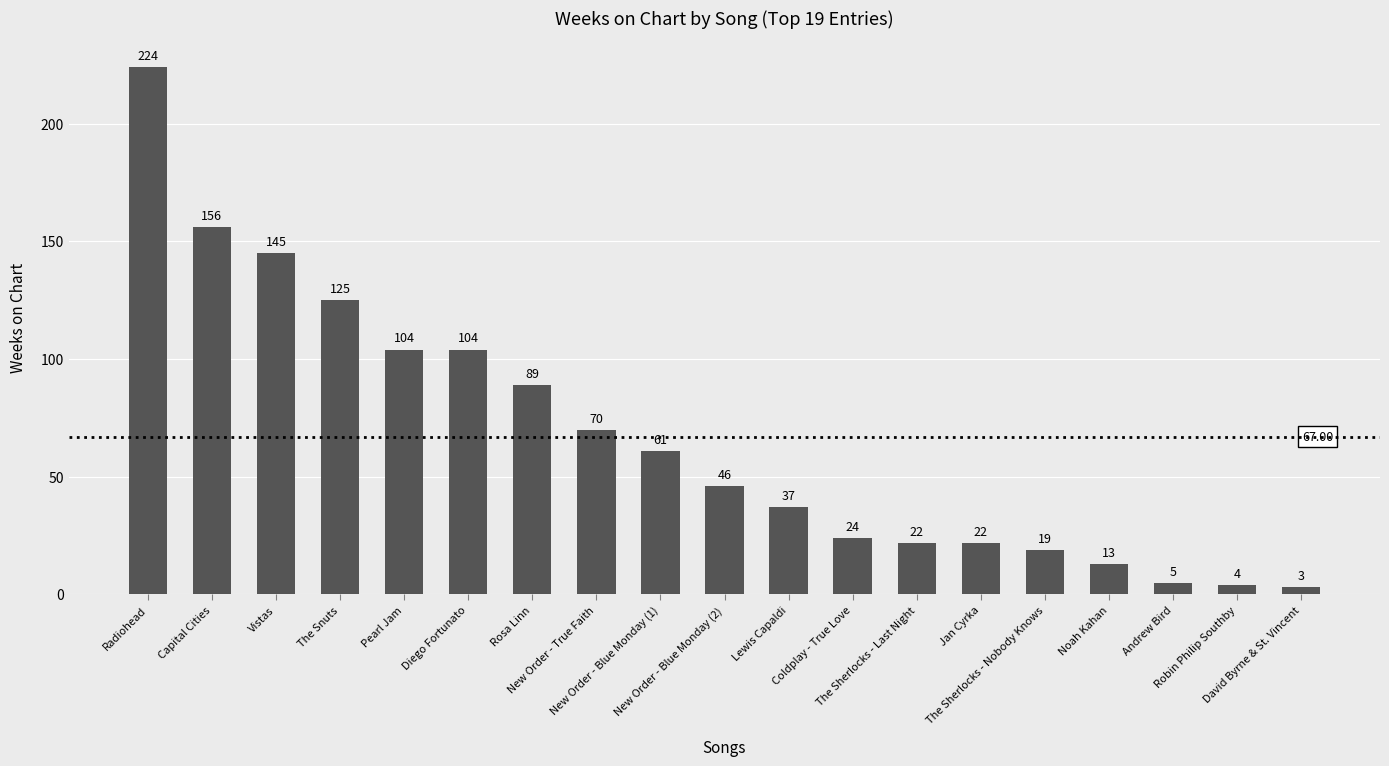

What is the average value?

67